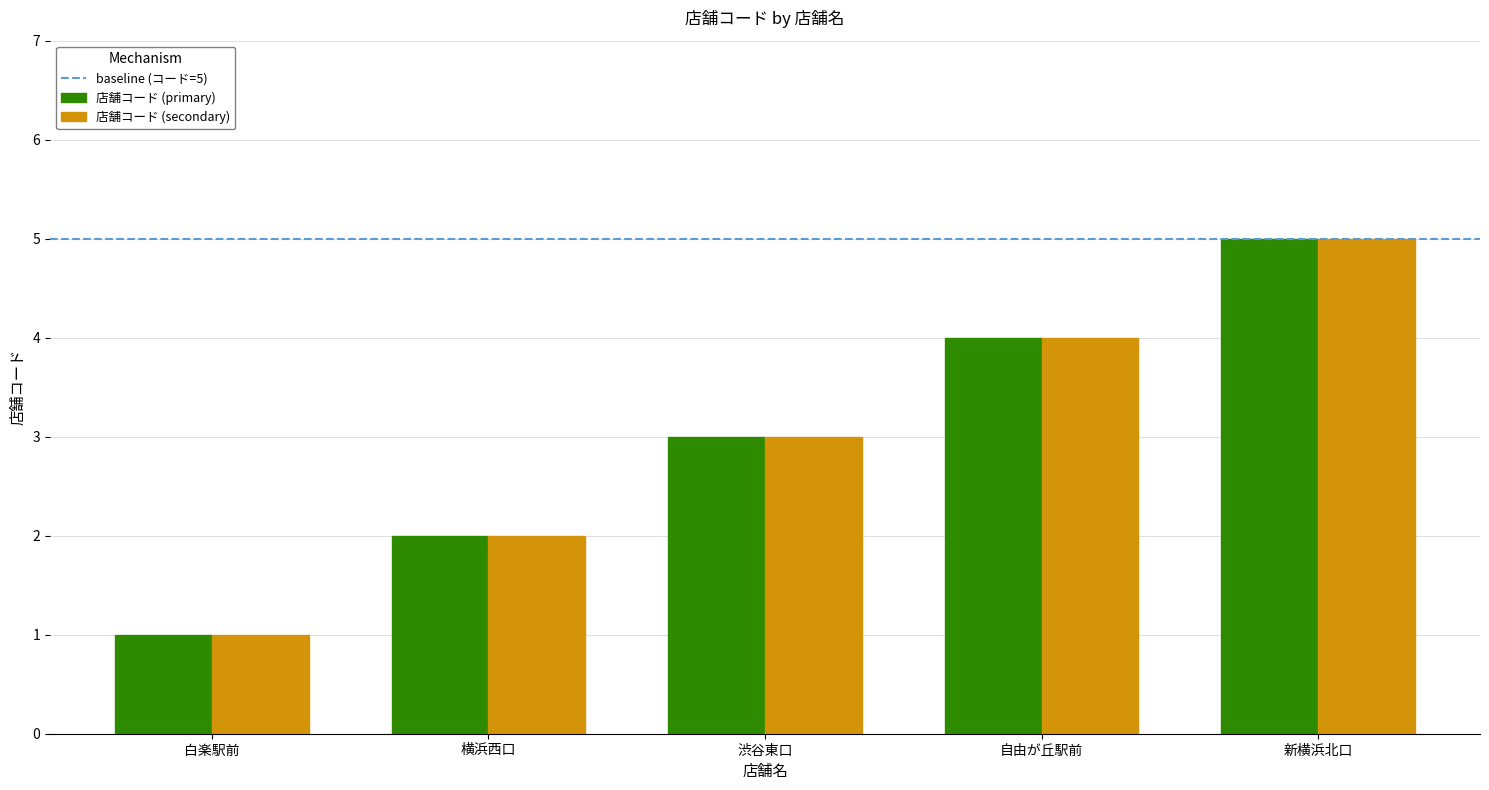

Is it true that 店舗コード (primary) equals 3 at 渋谷東口?

True